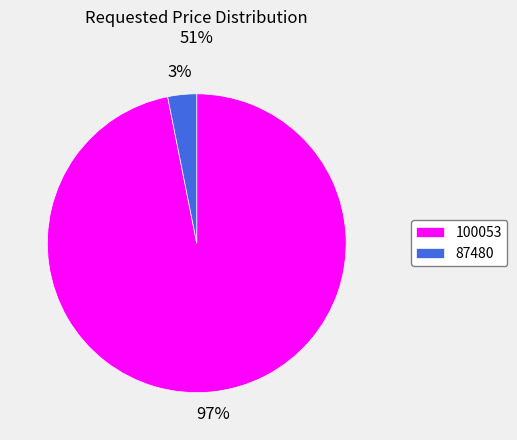

To the nearest percent, what is the average slice percentage?

50%